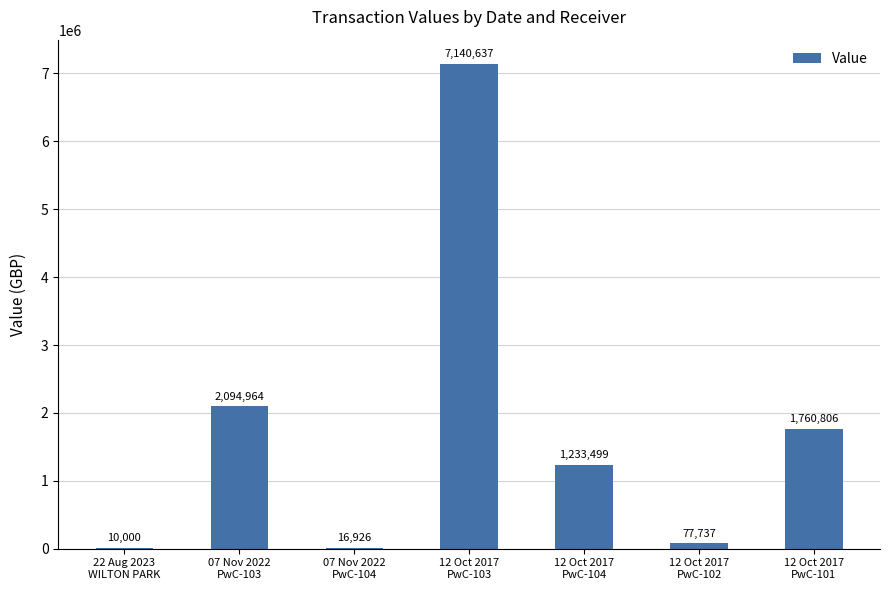

How many categories are shown in the chart?

7